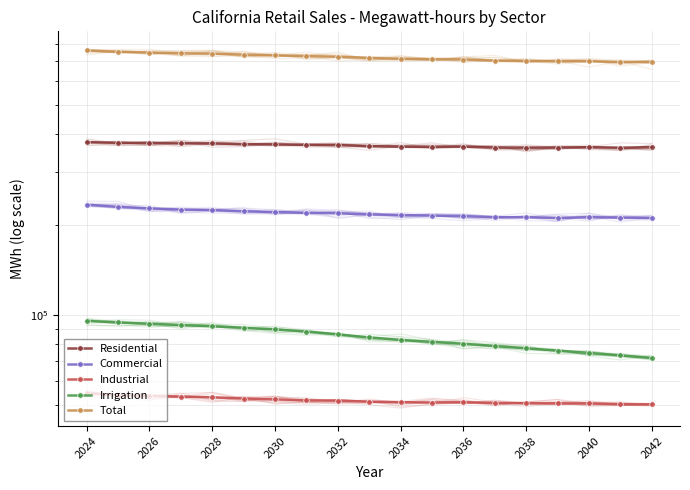

True or false: Commercial and Residential cross at least once.

False